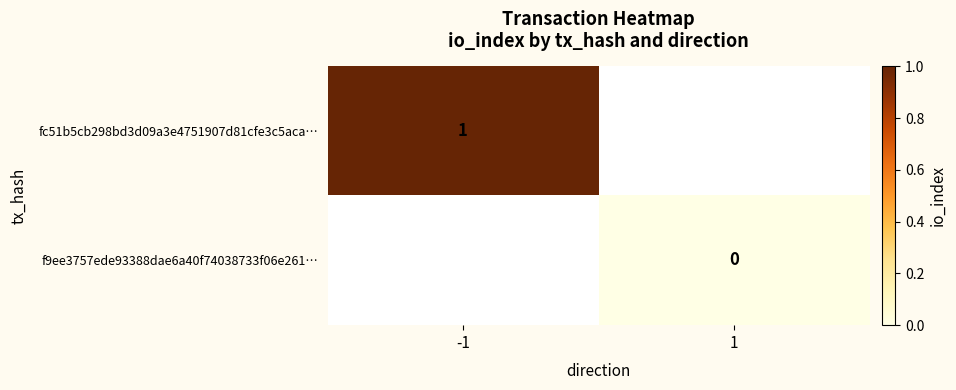

Is it true that fc51b5cb298bd3d09a3e4751907d81cfe3c5aca… equals 0 at -1?

False